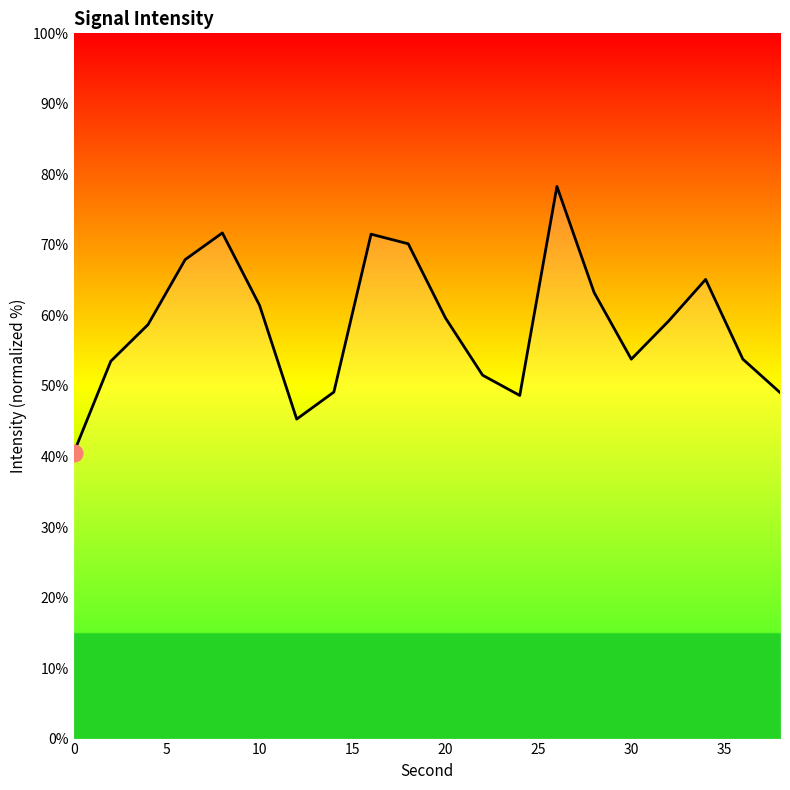

What is the difference between the maximum and minimum values?

37.8